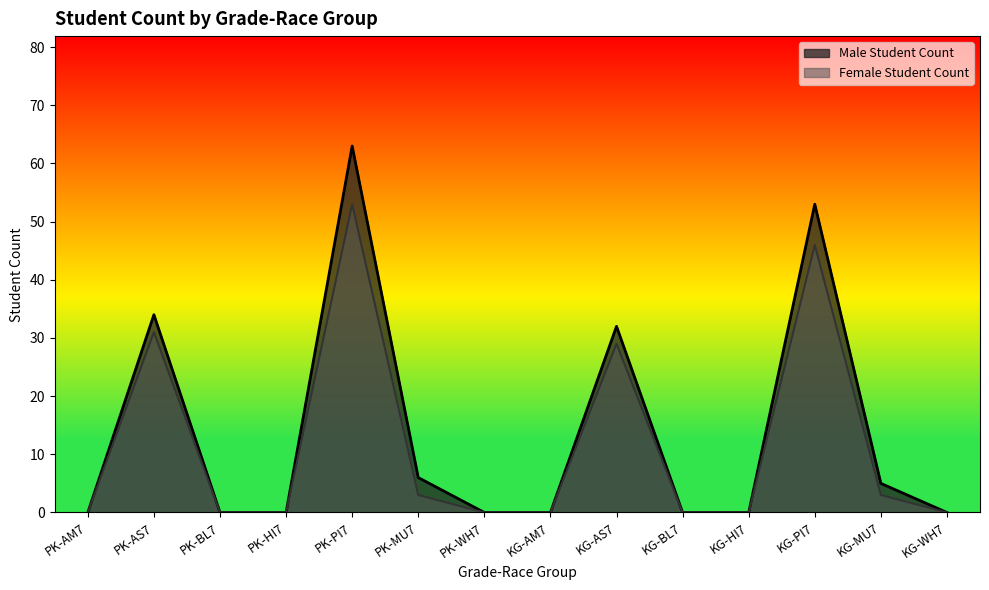

True or false: Female Student Count and Male Student Count intersect in this chart.

False